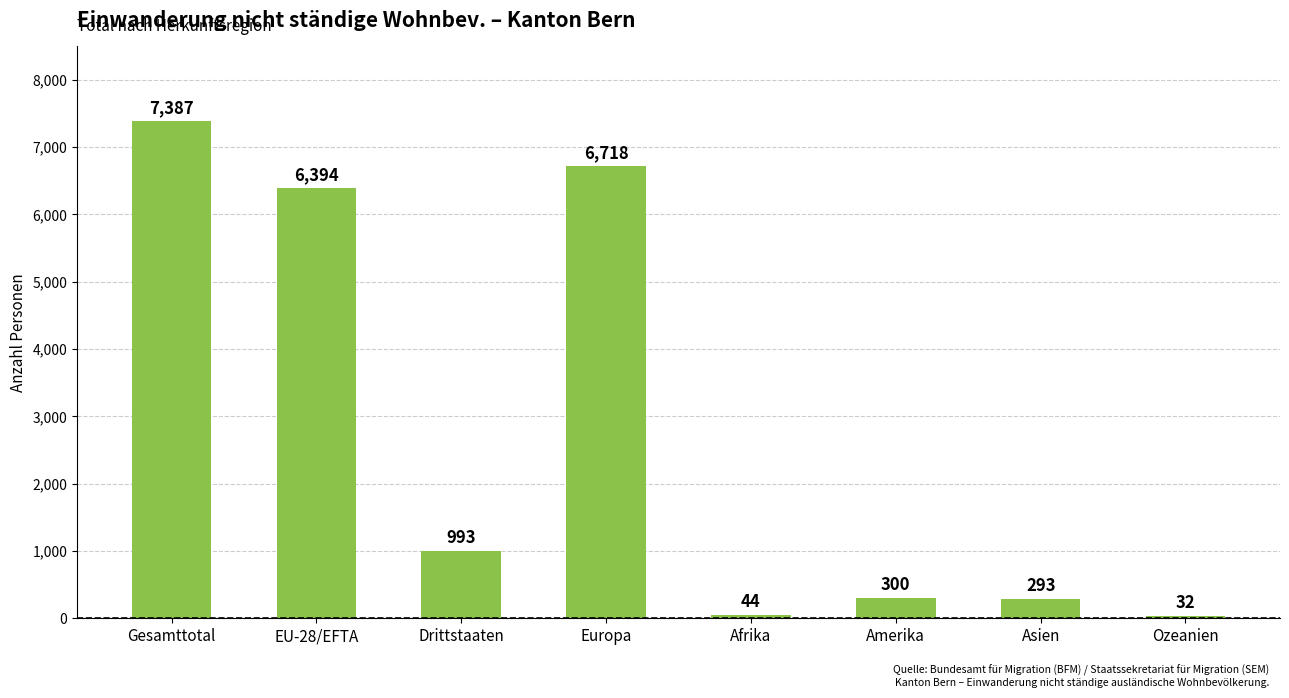

At which category does the chart reach its peak across all series?

Gesamttotal